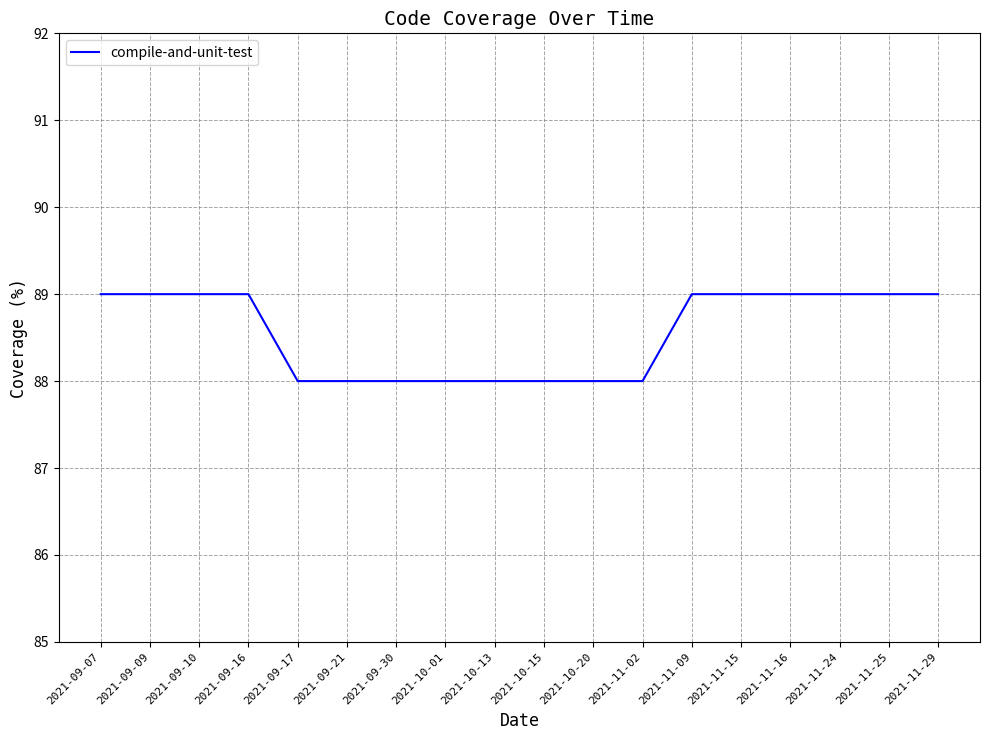

What is the smallest value displayed?

88